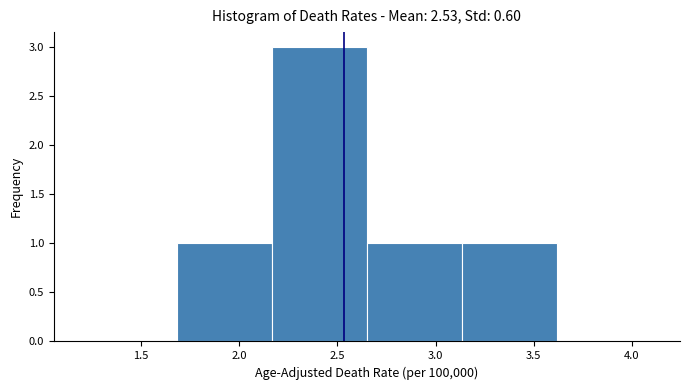

Which range on the x-axis has the tallest bar?

2.15 to 2.65